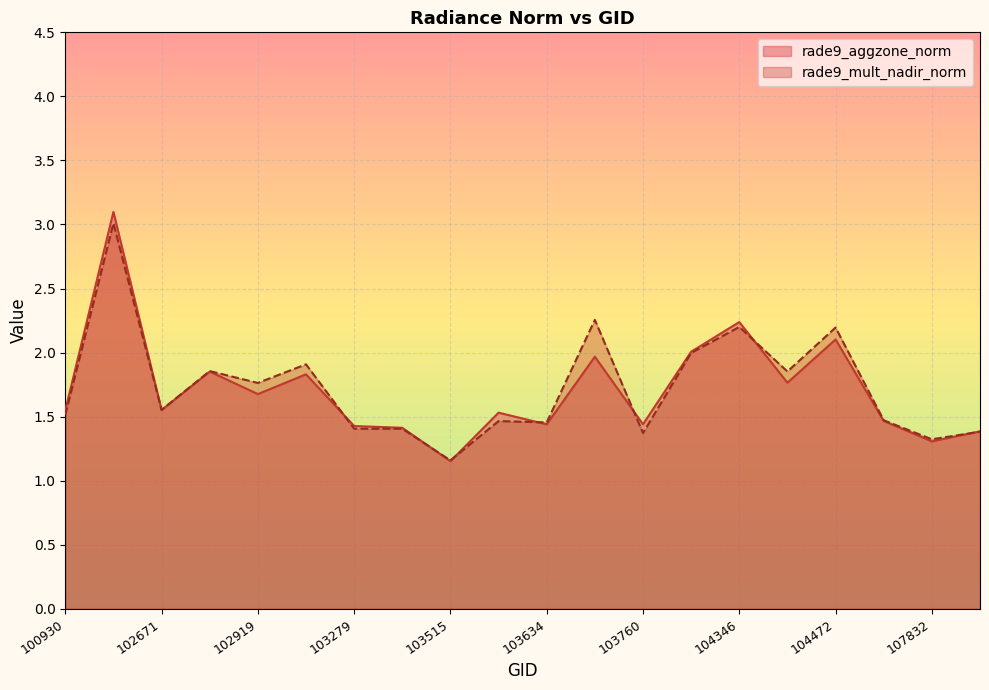

What is the minimum value for rade9_aggzone_norm?

1.2